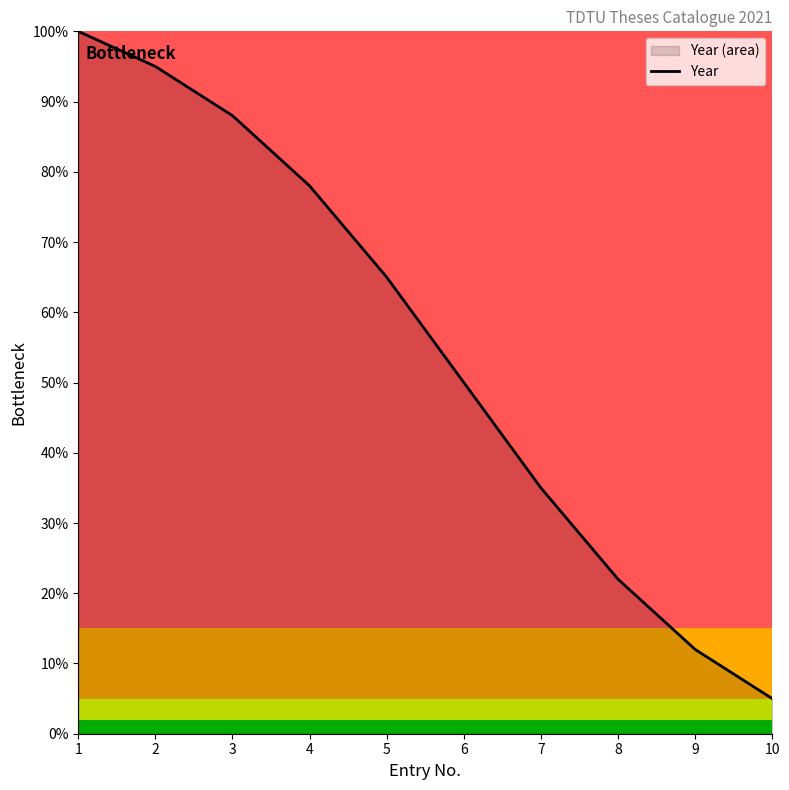

What is the sum of all values?

550